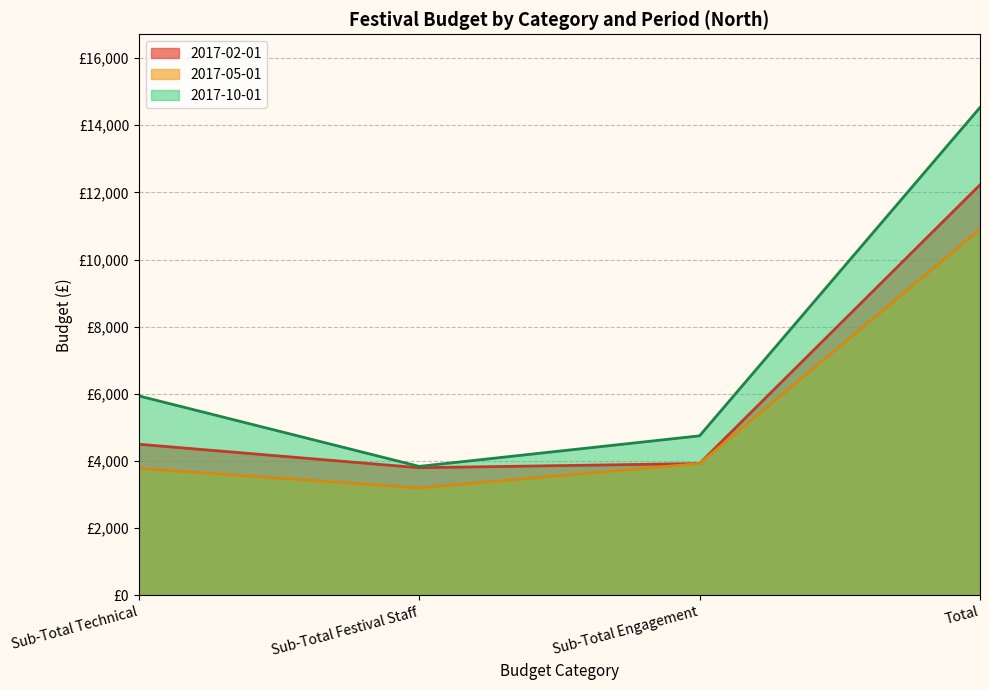

Does the chart display data point markers on the line(s)?

No